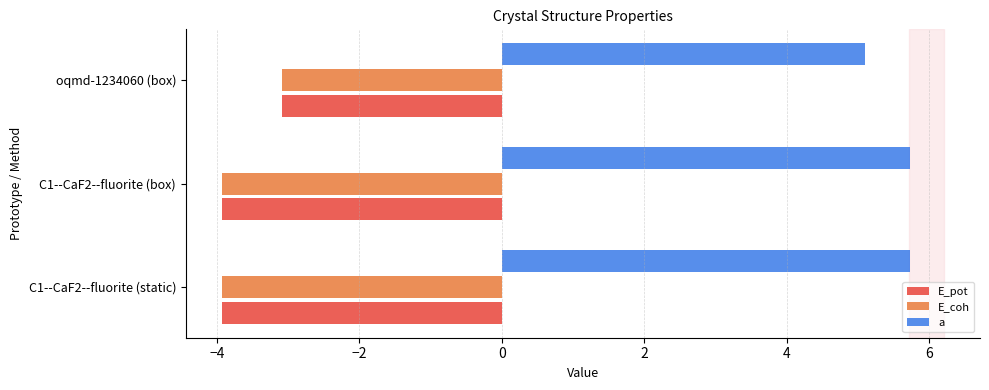

What is the difference between the highest and lowest values at C1--CaF2--fluorite (static)?

9.7